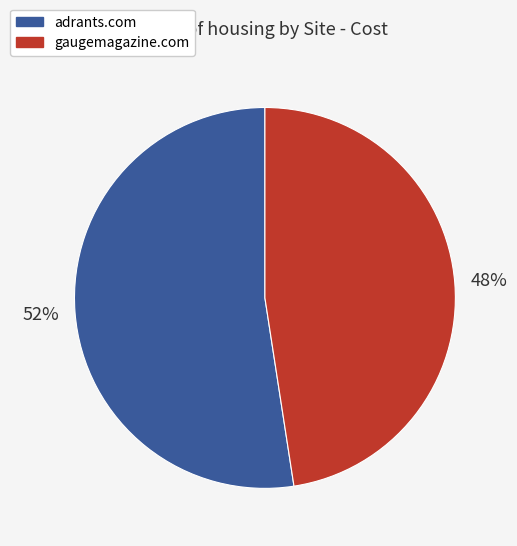

What percentage is the adrants.com slice, to the nearest percent?

52%